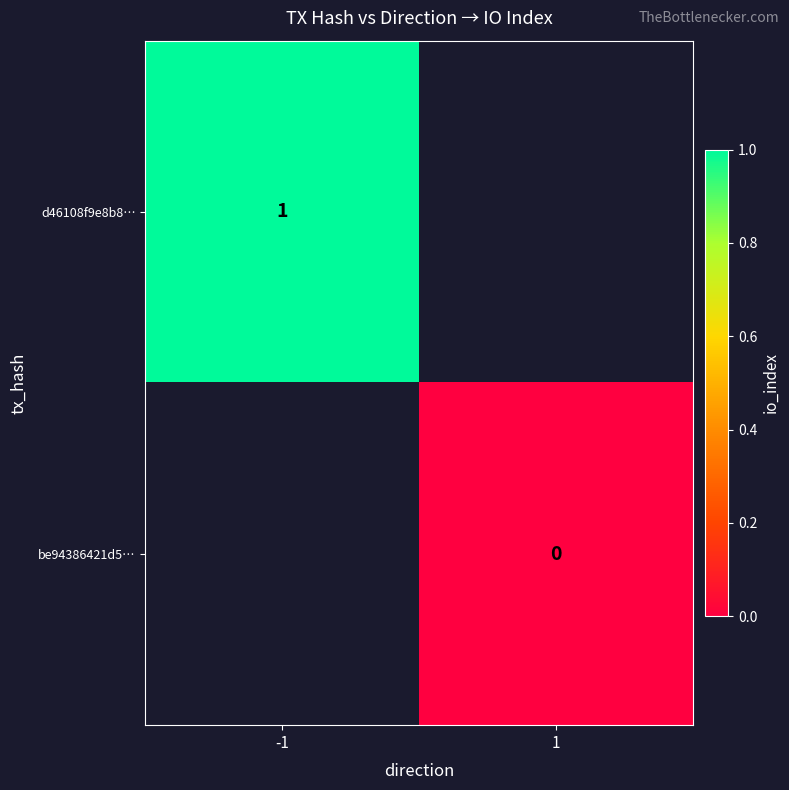

At how many categories does at least one series exceed 0?

1